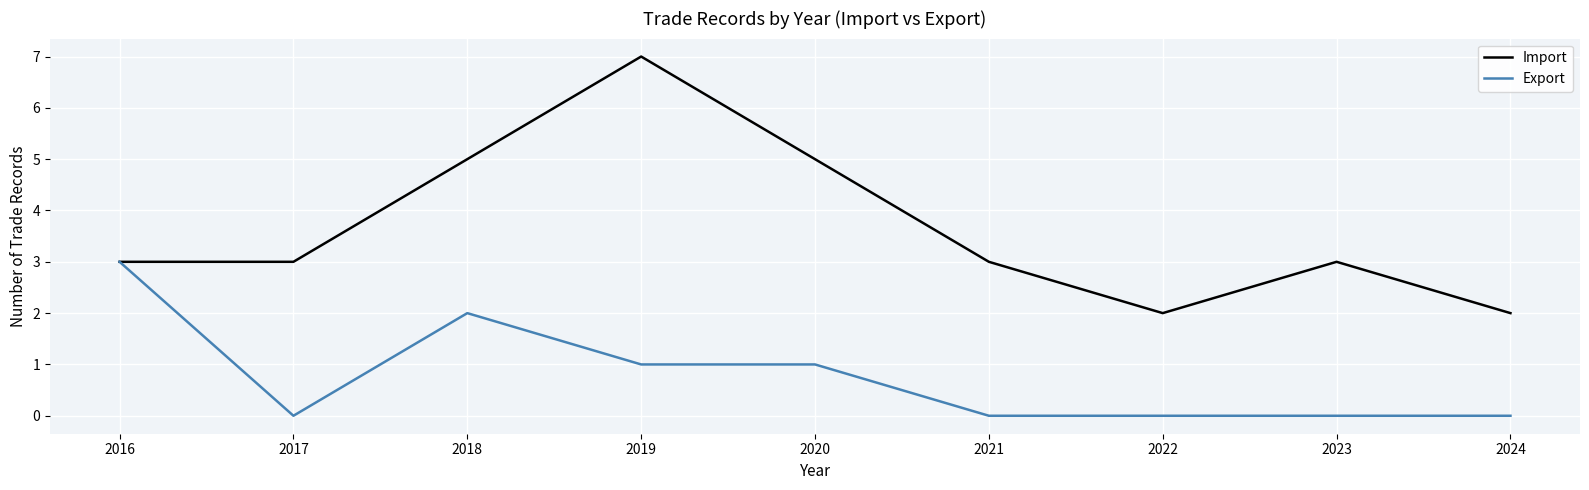

Reading left to right, what are all the values shown in this chart?

Import: 3	3	5	7	5	3	2	3	2
Export: 3	0	2	1	1	0	0	0	0